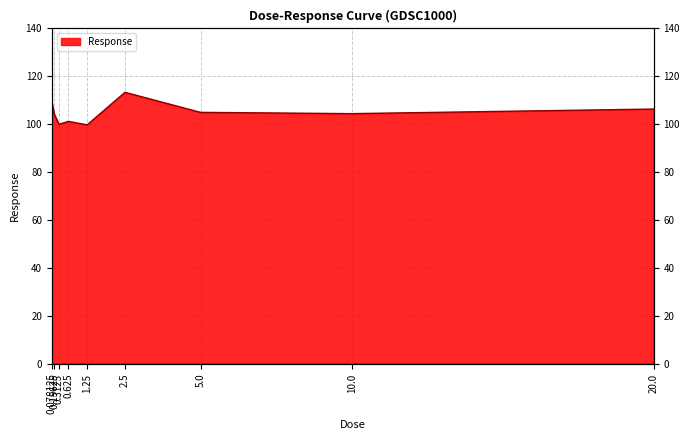

What is the change in value from 0.15625 to 0.625?

-3.1